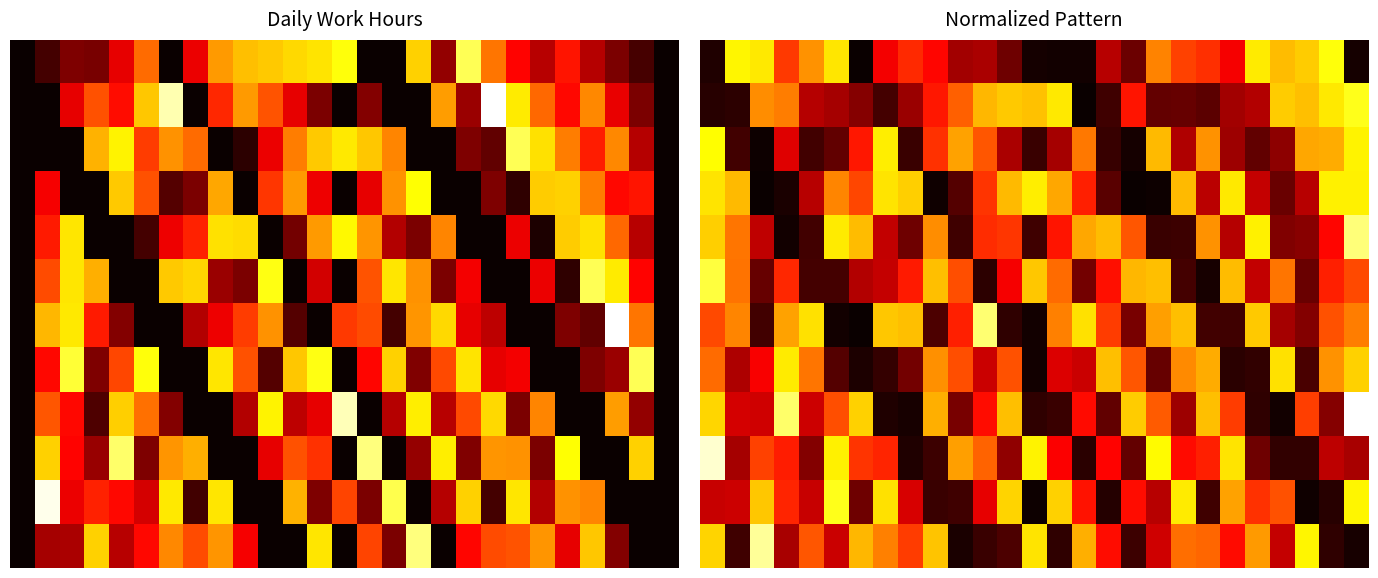

Between 21 and 11, which is larger?

21